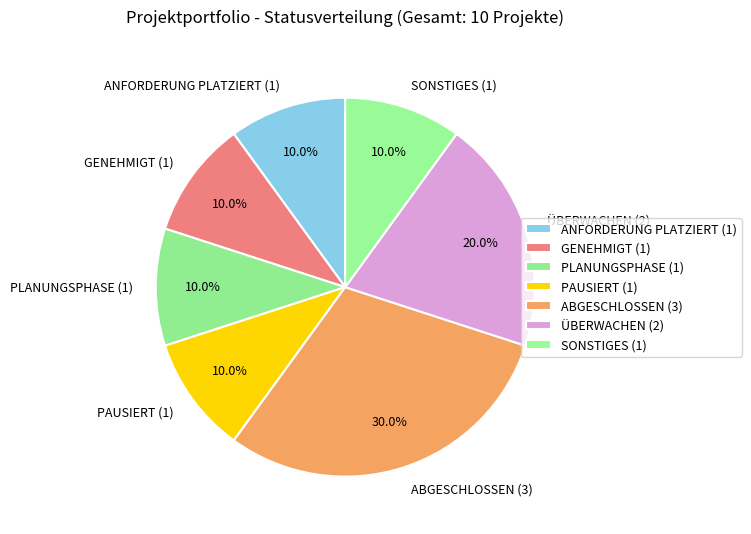

Is ÜBERWACHEN the majority of the pie?

No